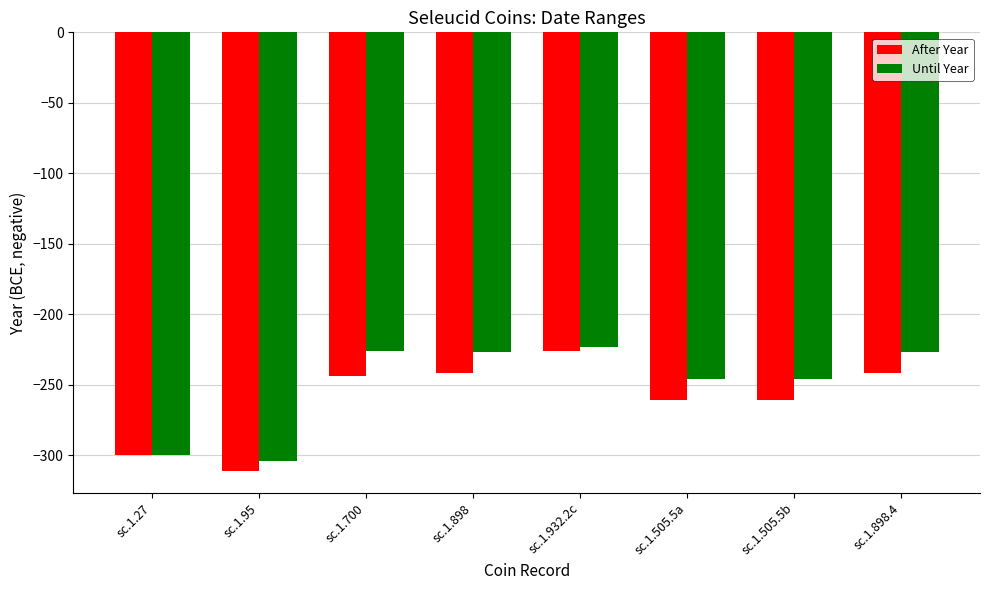

At sc.1.898.4, list the series in order from smallest to largest.

After Year, Until Year